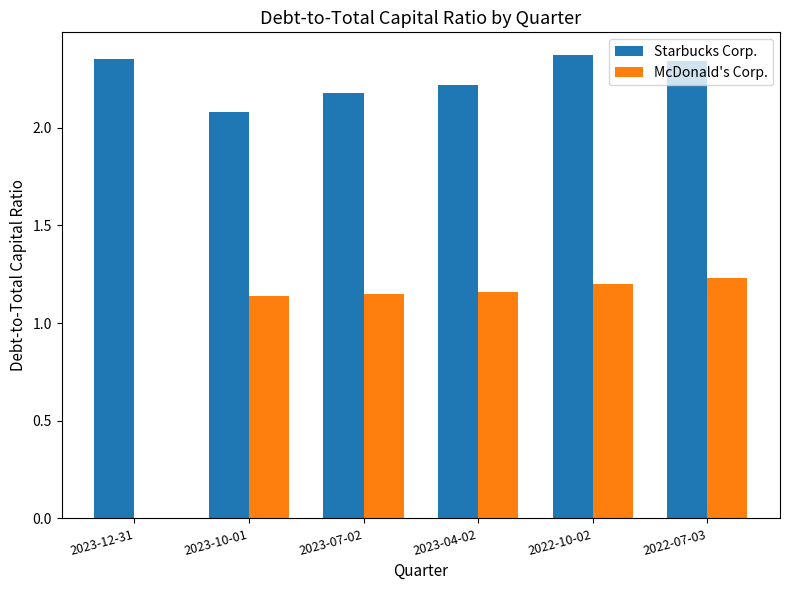

Which series has the largest range (max minus min)?

McDonald's Corp.